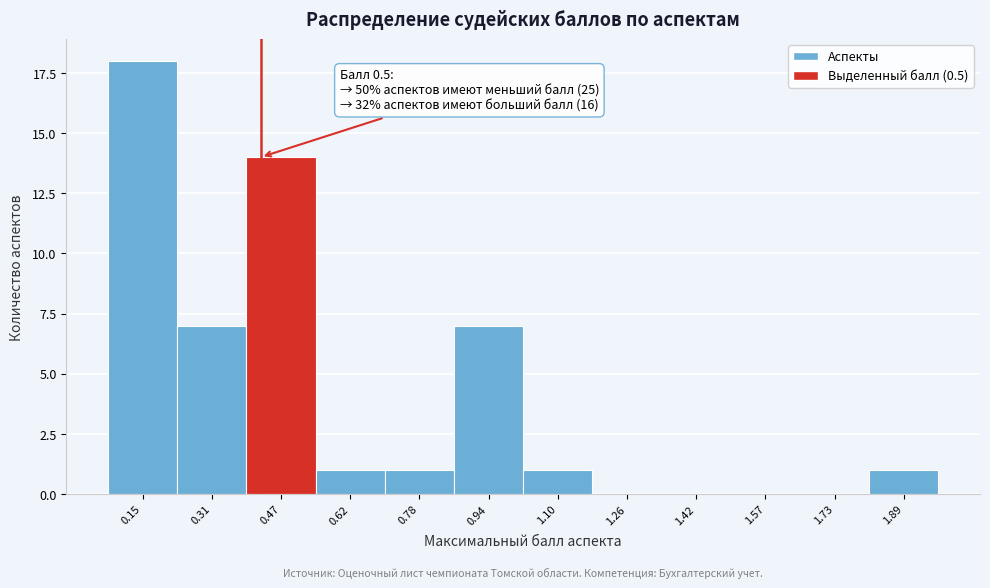

Reading right to left, extract all data points from this chart.

1.89=1	1.73=0	1.57=0	1.42=0	1.26=0	1.10=1	0.94=7	0.78=1	0.62=1	0.47=14	0.31=7	0.15=18